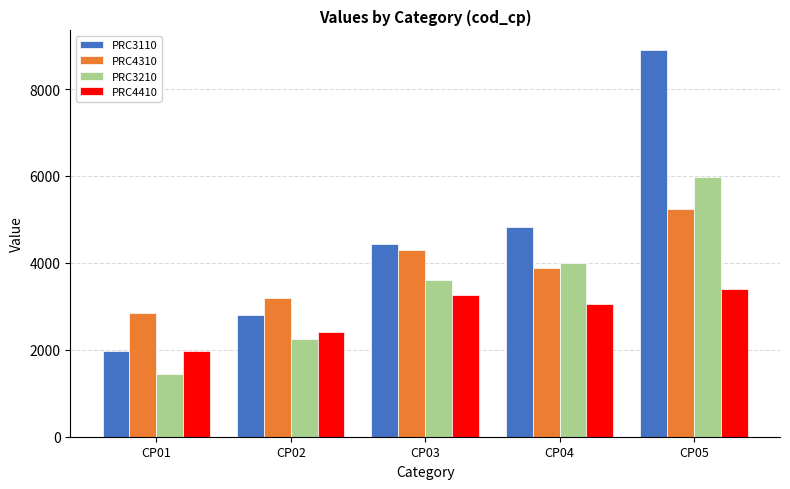

Reading right to left, list all the values displayed in this chart.

PRC3110: CP05=8905	CP04=4820	CP03=4444	CP02=2811	CP01=1976
PRC4310: CP05=5238	CP04=3872	CP03=4289	CP02=3200	CP01=2842
PRC3210: CP05=5988	CP04=4006	CP03=3615	CP02=2238	CP01=1446
PRC4410: CP05=3400	CP04=3053	CP03=3267	CP02=2410	CP01=1966